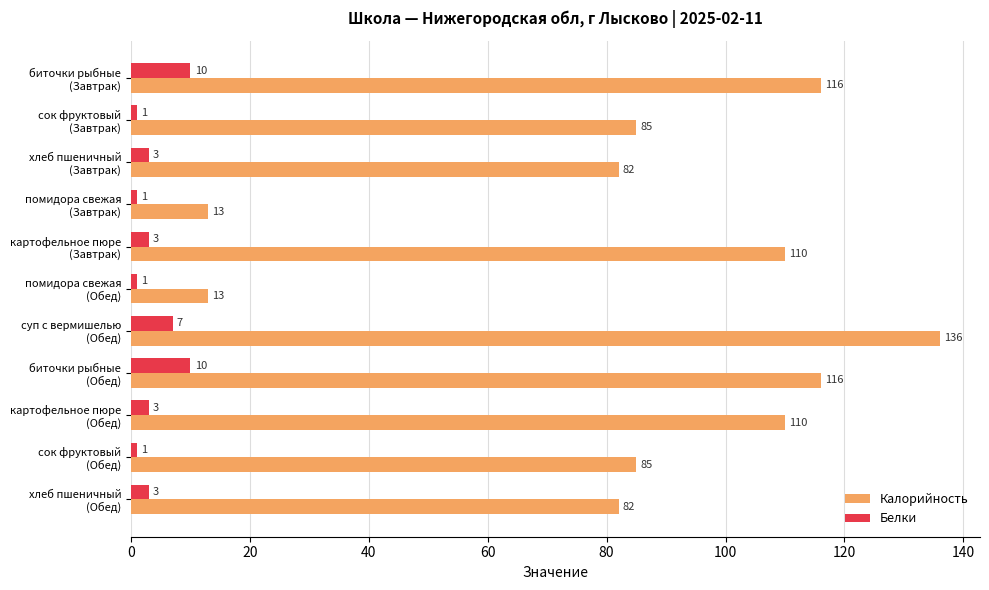

What is the highest value of the Калорийность series?

136